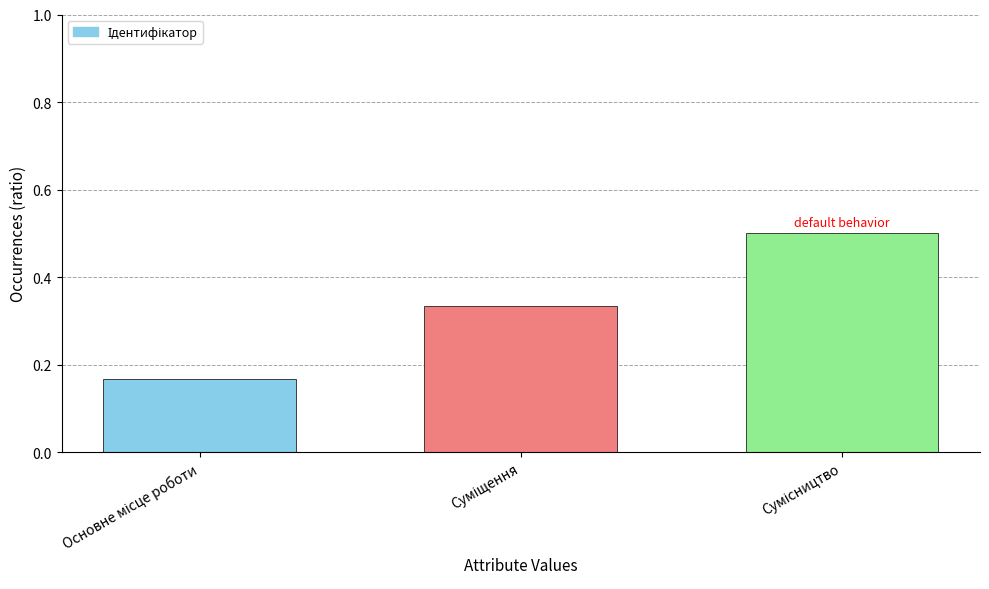

Count the values in the range 0 to 1.

3